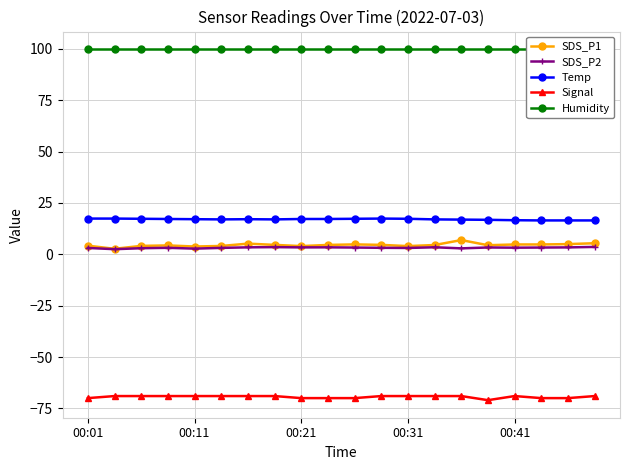

Reading left to right, list all the values displayed in this chart.

SDS_P1: 4.2	2.7	4.1	4.3	3.8	4.1	5.2	4.6	4.0	4.6	4.8	4.6	4.0	4.5	6.9	4.4	4.8	4.8	5.0	5.4
SDS_P2: 3.1	2.5	3.0	3.2	2.8	3.1	3.4	3.5	3.4	3.4	3.3	3.2	3.1	3.4	2.9	3.3	3.2	3.3	3.4	3.6
Temp: 17.4	17.4	17.3	17.2	17.1	17.0	17.1	17.0	17.2	17.2	17.3	17.4	17.3	17.0	16.9	16.8	16.6	16.5	16.5	16.5
Signal: -70.0	-69.0	-69.0	-69.0	-69.0	-69.0	-69.0	-69.0	-70.0	-70.0	-70.0	-69.0	-69.0	-69.0	-69.0	-71.0	-69.0	-70.0	-70.0	-69.0
Humidity: 99.9	99.9	99.9	99.9	99.9	99.9	99.9	99.9	99.9	99.9	99.9	99.9	99.9	99.9	99.9	99.9	99.9	99.9	99.9	99.9